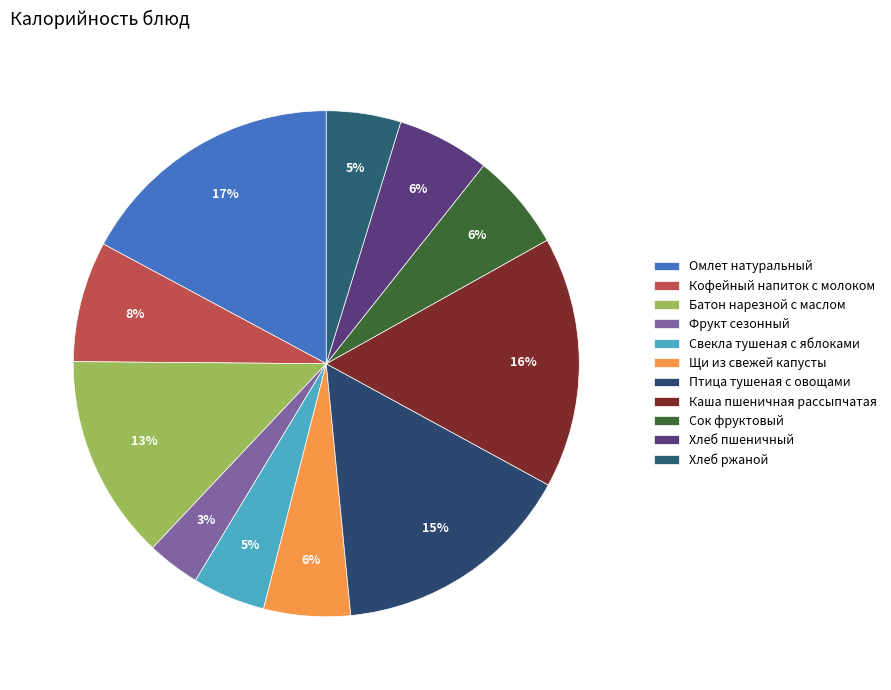

To the nearest percent, what is the difference between the largest and smallest slice percentages?

14%